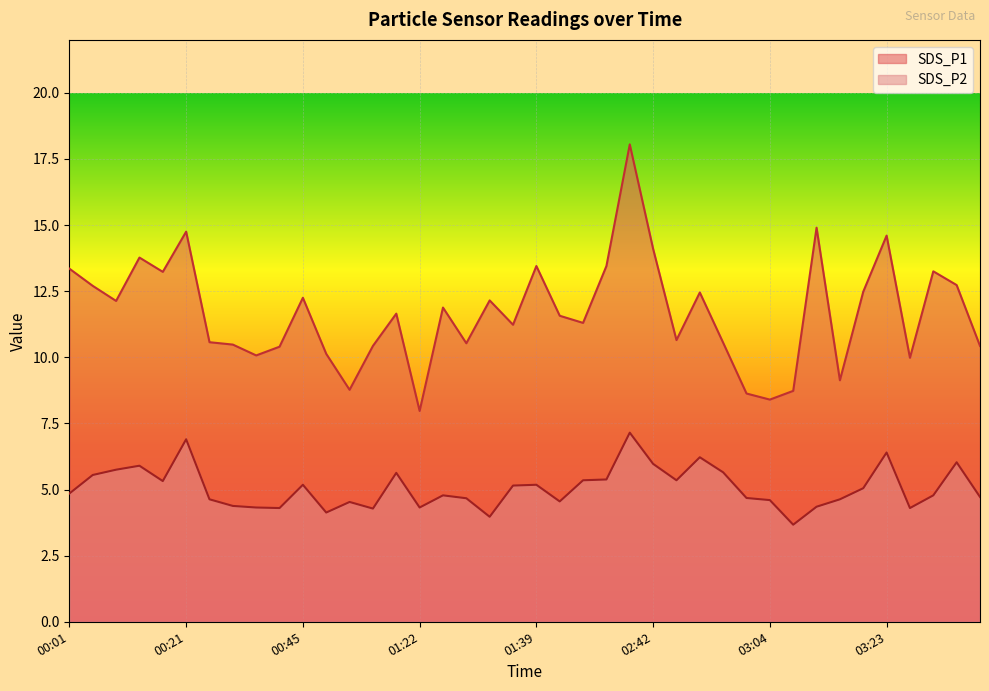

What is the lowest value of the SDS_P1 series?

8.0